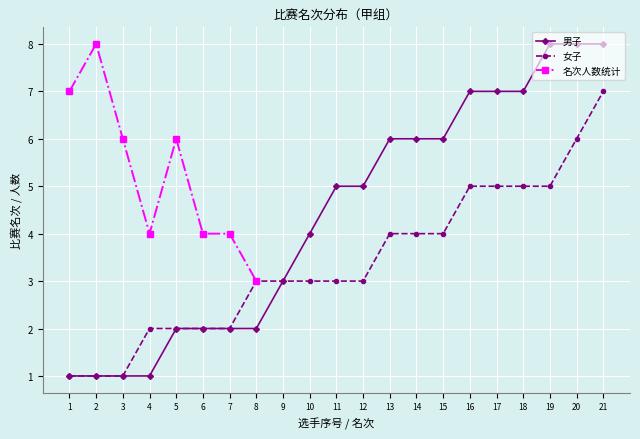

True or false: 女子 has more than 2 interior local peaks.

False